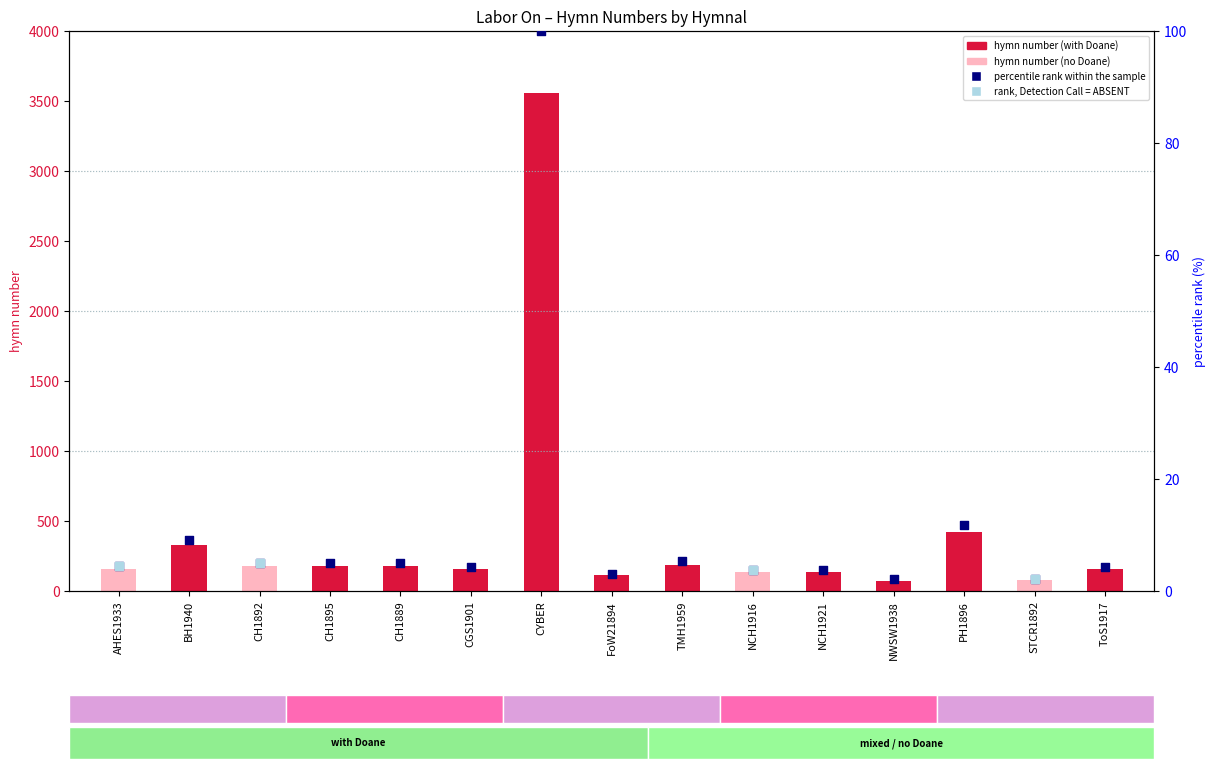

Between FoW21894 and ToS1917, which is larger?

ToS1917